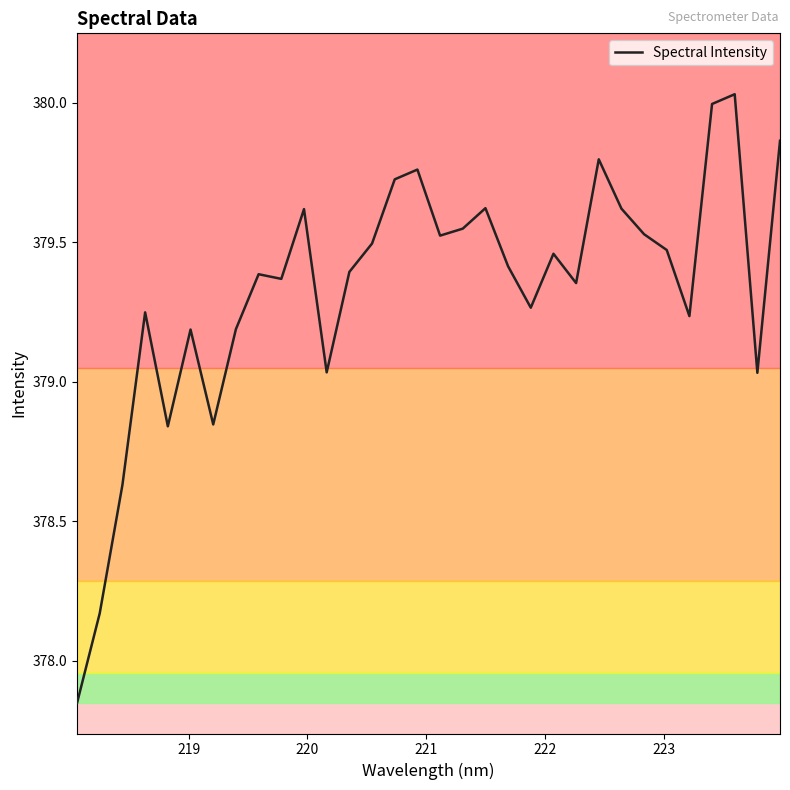

How many distinct data groups are displayed?

1